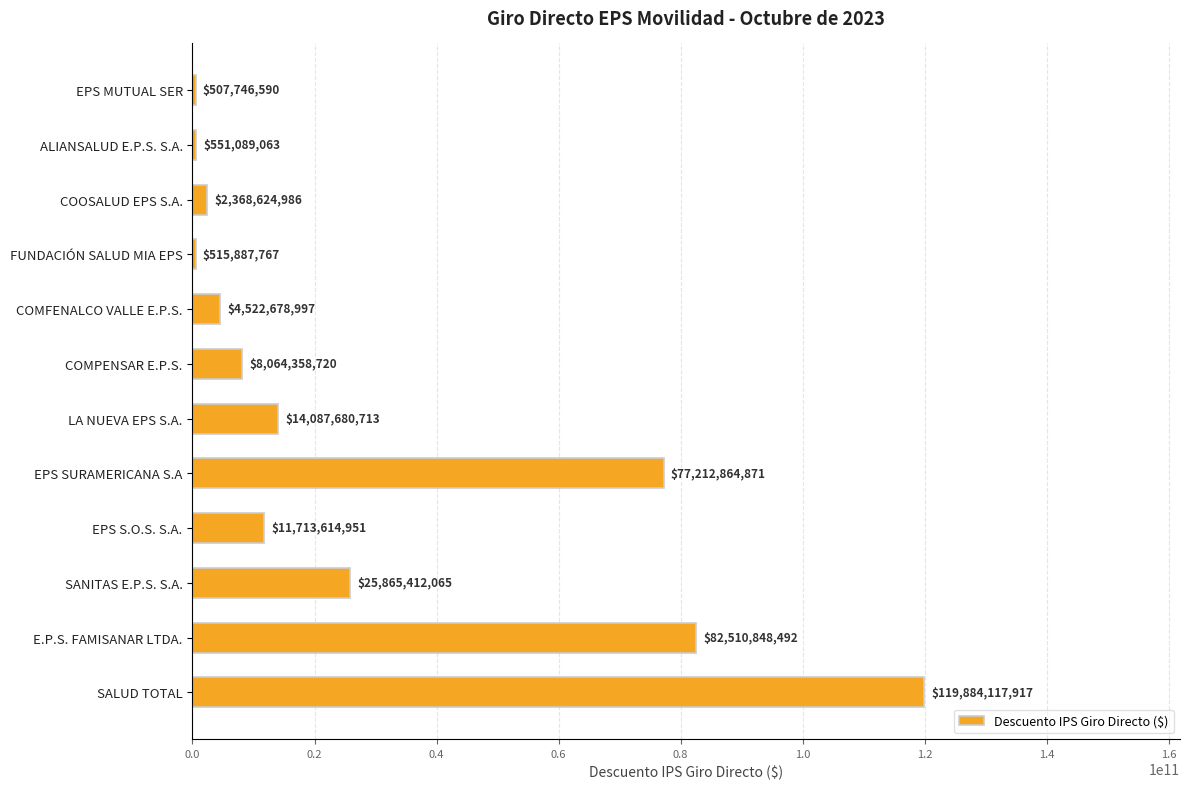

What is the label of the 7th bar from the bottom?

COMPENSAR E.P.S.